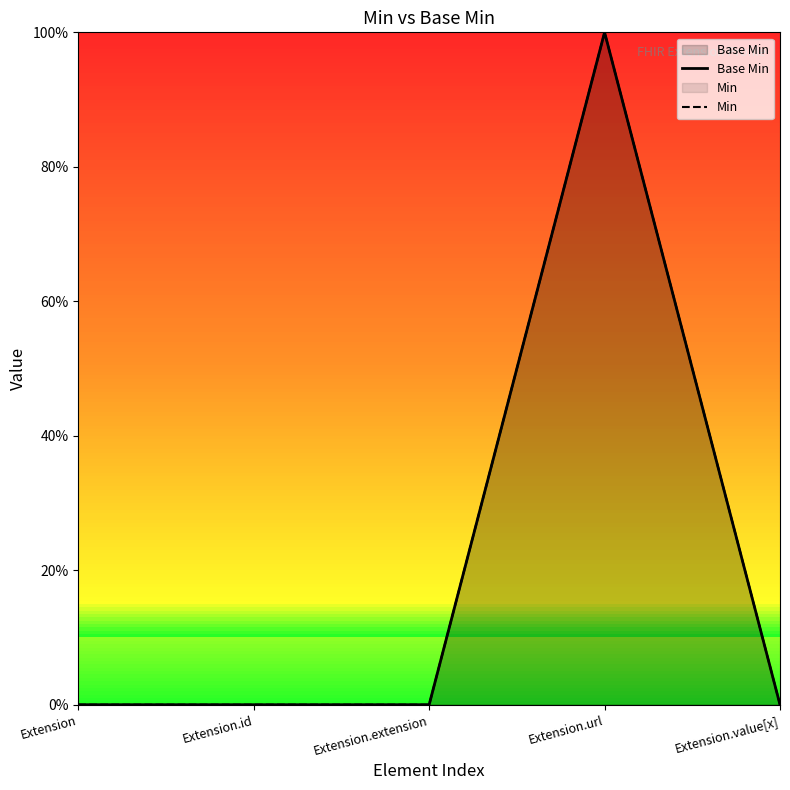

Reading right to left, transcribe all the data shown in this chart.

Base Min: 0	1	0	0	0
Min: 0	1	0	0	0